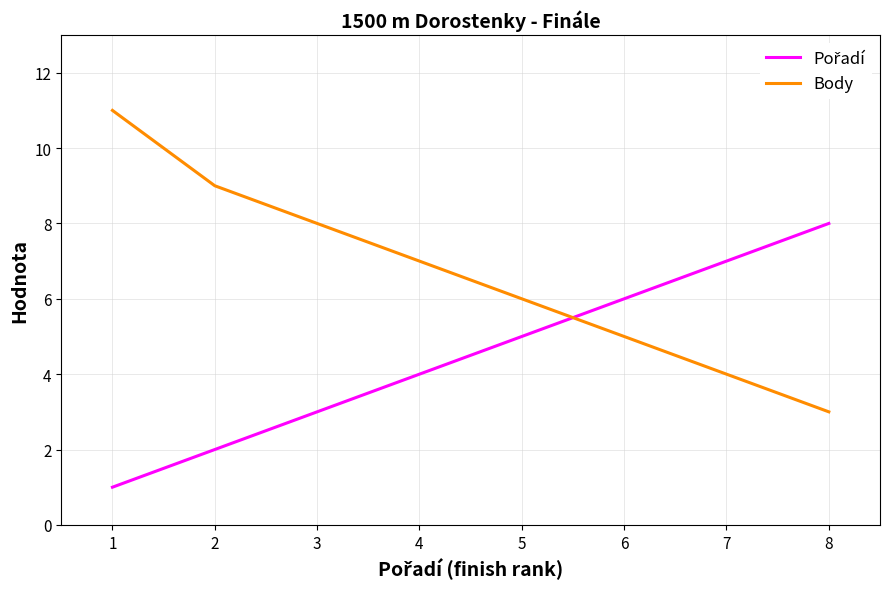

The Body series shows 9 at 2. True or false?

True